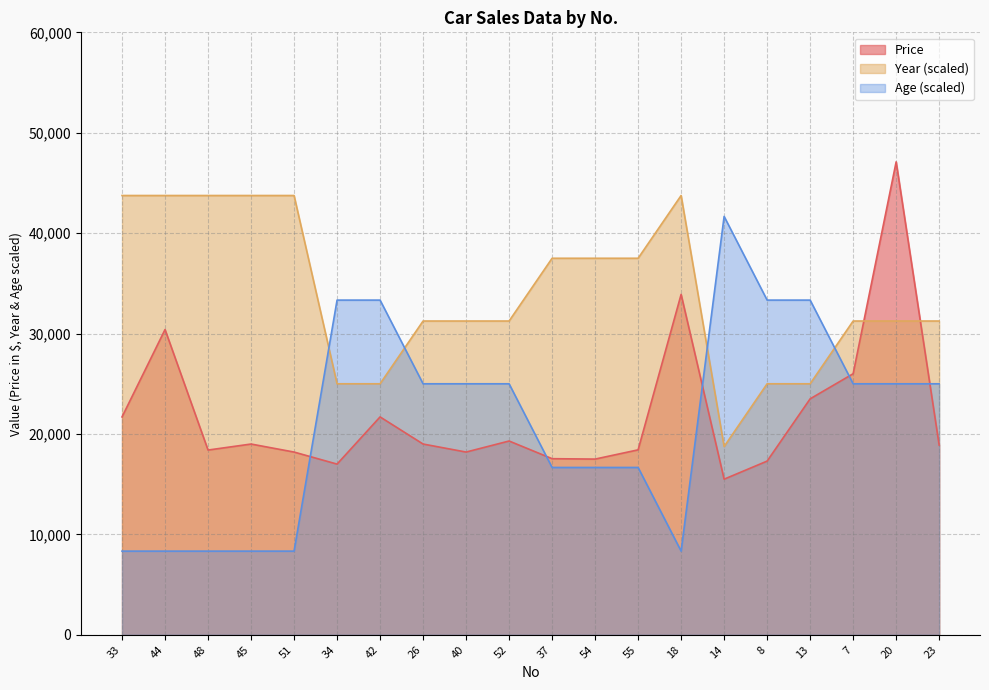

Does the chart display data point markers on the line(s)?

No